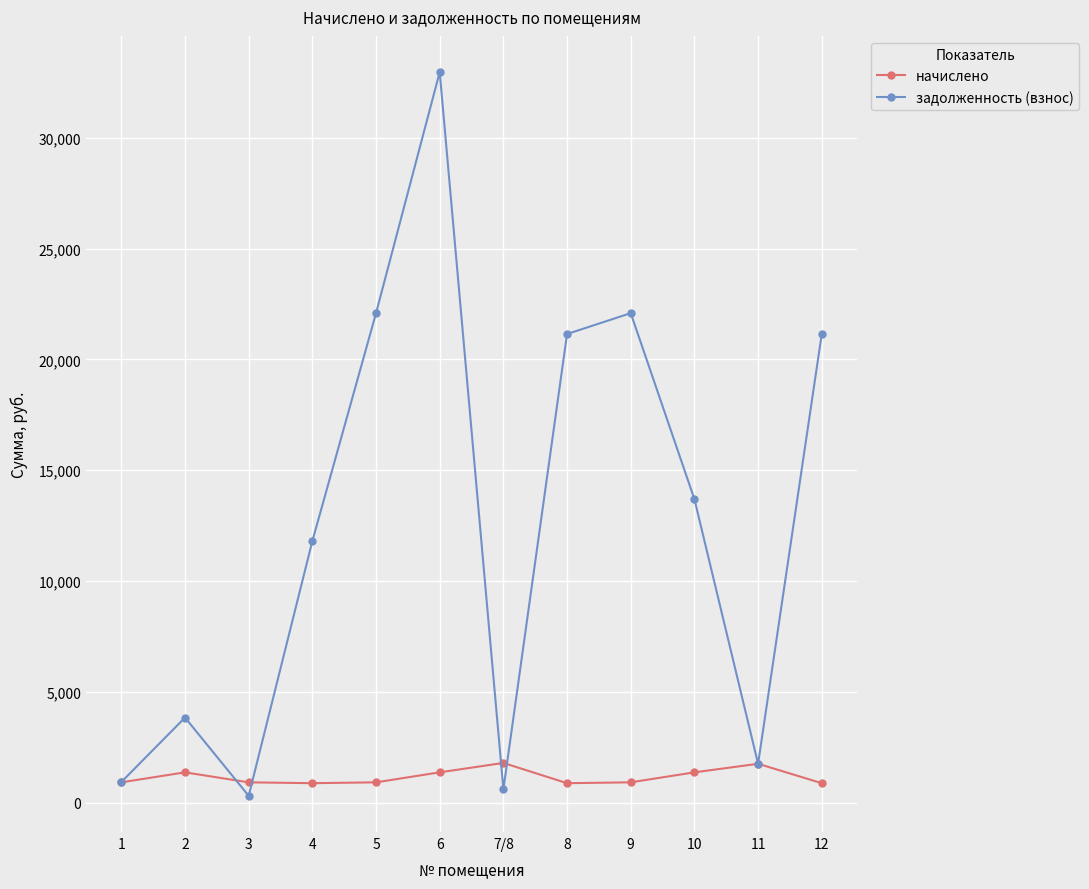

What is the minimum value shown in the chart?

304.9